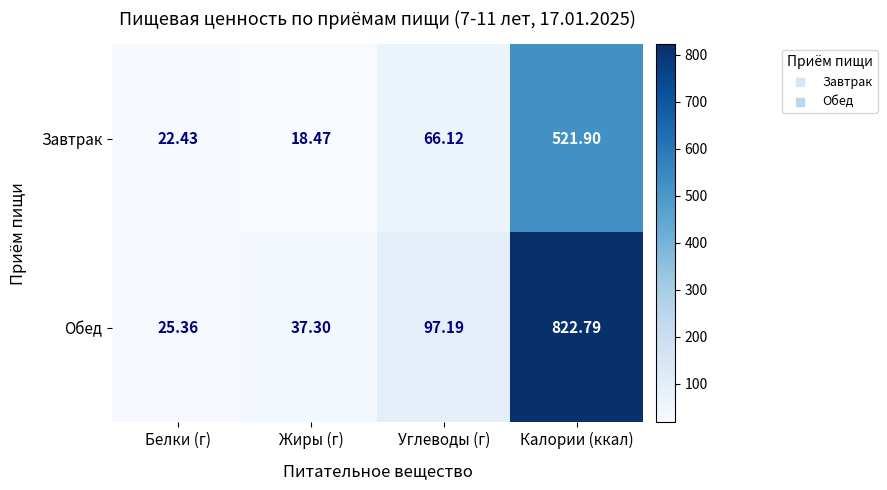

Where does the Обед series first go above 97?

Углеводы (г)